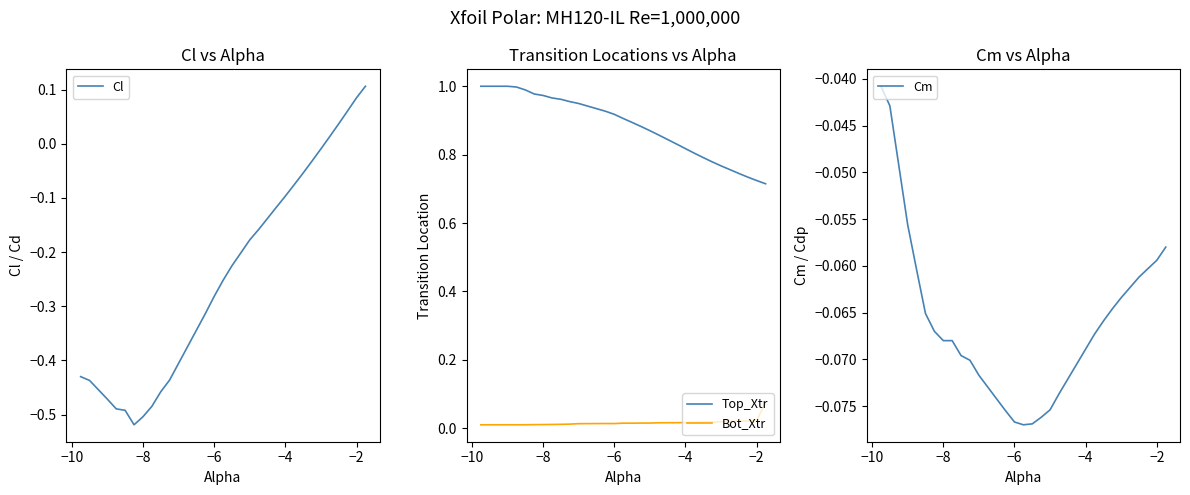

True or false: Bot_Xtr and Top_Xtr cross at least once.

False